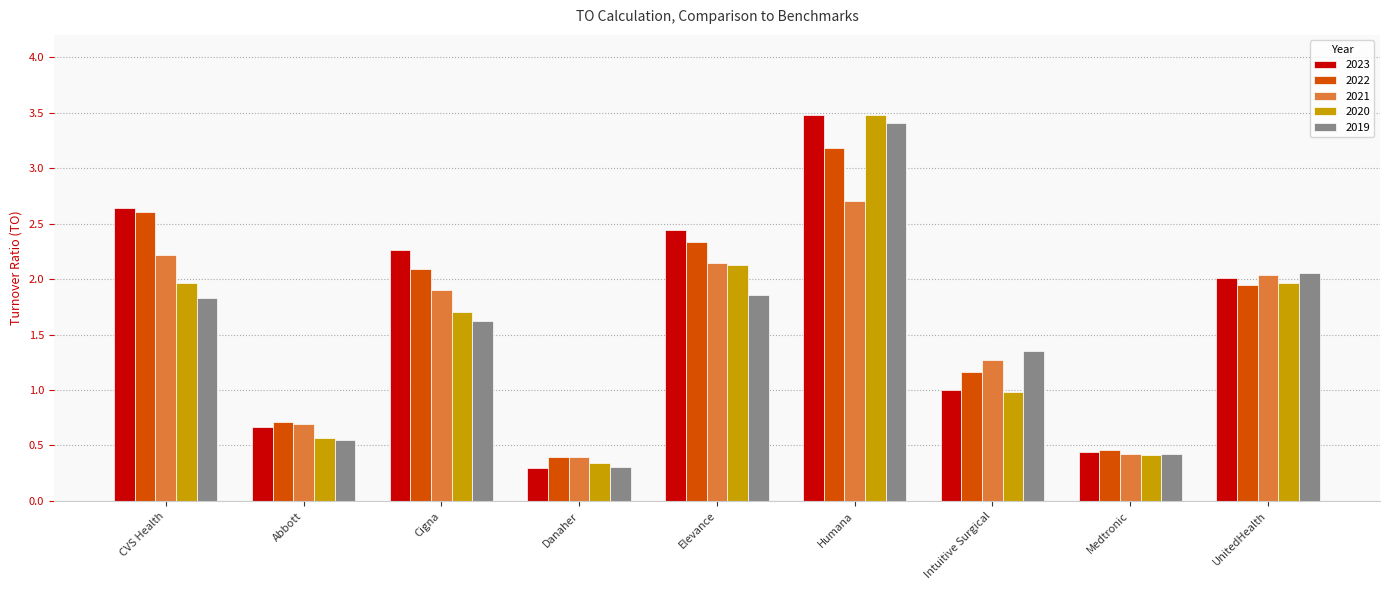

True or false: 2021 has a value of 2.1 at Intuitive Surgical.

False